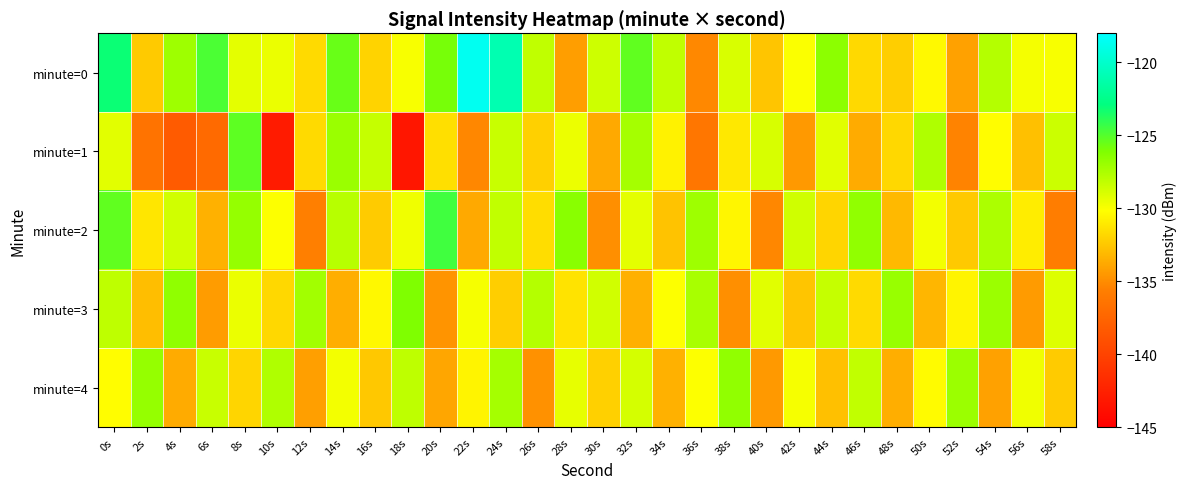

Reading left to right, transcribe all the data shown in this chart.

minute=0: 0s=-123.2	2s=-132.4	4s=-127.1	6s=-124.8	8s=-129.3	10s=-129.5	12s=-131.7	14s=-125.5	16s=-132.0	18s=-129.9	20s=-125.9	22s=-118.6	24s=-121.0	26s=-128.2	28s=-134.3	30s=-128.6	32s=-125.3	34s=-128.2	36s=-135.2	38s=-128.9	40s=-132.6	42s=-130.0	44s=-126.5	46s=-131.7	48s=-132.2	50s=-130.3	52s=-134.1	54s=-127.8	56s=-129.8	58s=-129.9
minute=1: 0s=-129.3	2s=-136.5	4s=-138.2	6s=-137.1	8s=-125.2	10s=-142.9	12s=-131.7	14s=-126.9	16s=-128.3	18s=-143.3	20s=-131.5	22s=-135.2	24s=-128.4	26s=-132.1	28s=-129.6	30s=-133.8	32s=-127.3	34s=-130.7	36s=-136.2	38s=-131.1	40s=-128.9	42s=-134.5	44s=-129.2	46s=-133.7	48s=-131.8	50s=-127.6	52s=-135.4	54s=-130.2	56s=-132.8	58s=-128.5
minute=2: 0s=-125.3	2s=-131.2	4s=-128.7	6s=-133.4	8s=-126.8	10s=-130.1	12s=-135.6	14s=-127.9	16s=-132.3	18s=-129.7	20s=-124.5	22s=-133.8	24s=-128.2	26s=-131.6	28s=-126.4	30s=-134.9	32s=-129.3	34s=-132.7	36s=-127.1	38s=-130.5	40s=-135.2	42s=-128.6	44s=-131.9	46s=-126.7	48s=-133.1	50s=-129.8	52s=-132.4	54s=-127.5	56s=-130.9	58s=-135.7
minute=3: 0s=-128.1	2s=-132.9	4s=-126.6	6s=-134.3	8s=-129.5	10s=-131.8	12s=-127.2	14s=-133.6	16s=-130.4	18s=-126.1	20s=-134.7	22s=-129.9	24s=-132.2	26s=-127.8	28s=-131.3	30s=-128.7	32s=-133.5	34s=-130.1	36s=-127.4	38s=-134.9	40s=-129.2	42s=-132.6	44s=-128.3	46s=-131.7	48s=-126.9	50s=-133.2	52s=-130.6	54s=-127.0	56s=-134.4	58s=-129.1
minute=4: 0s=-130.2	2s=-126.8	4s=-133.7	6s=-128.4	8s=-131.9	10s=-127.6	12s=-134.2	14s=-129.8	16s=-132.5	18s=-128.1	20s=-133.9	22s=-130.6	24s=-127.3	26s=-134.8	28s=-129.4	30s=-132.1	32s=-128.8	34s=-133.4	36s=-130.1	38s=-126.7	40s=-134.5	42s=-129.9	44s=-132.8	46s=-128.2	48s=-133.6	50s=-130.3	52s=-127.0	54s=-134.1	56s=-129.7	58s=-132.3